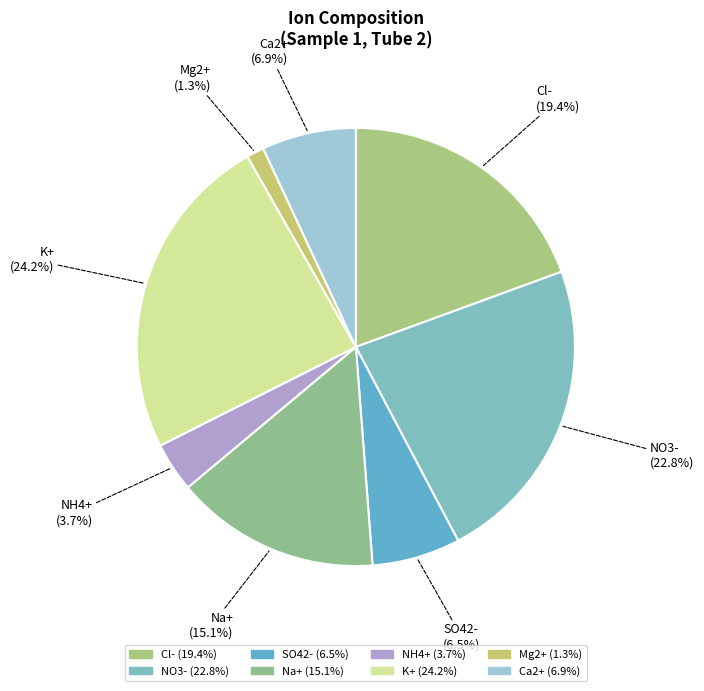

Count the number of slices in the pie.

8